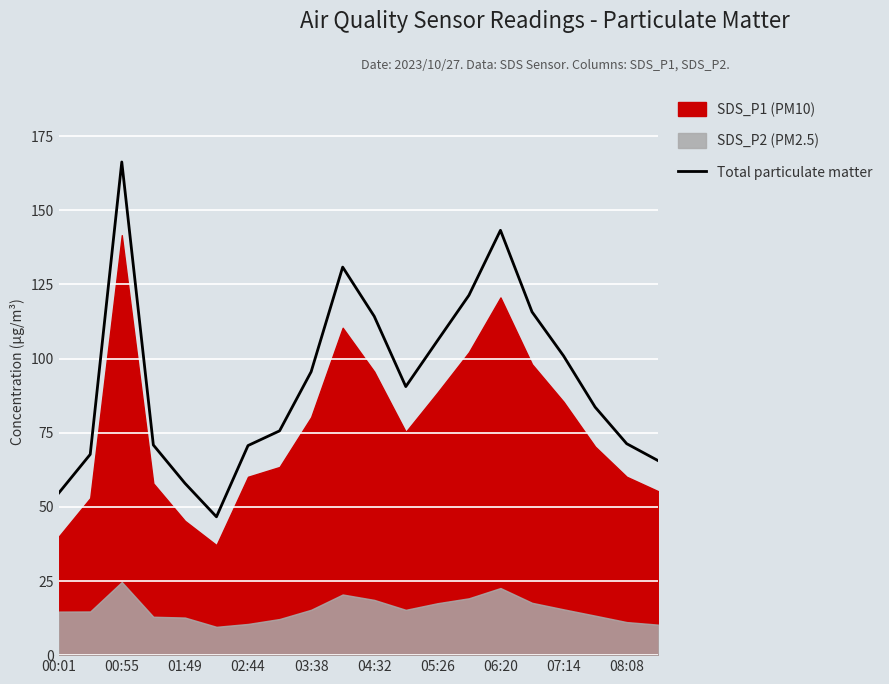

What is the highest value of the Total particulate matter series?

166.3